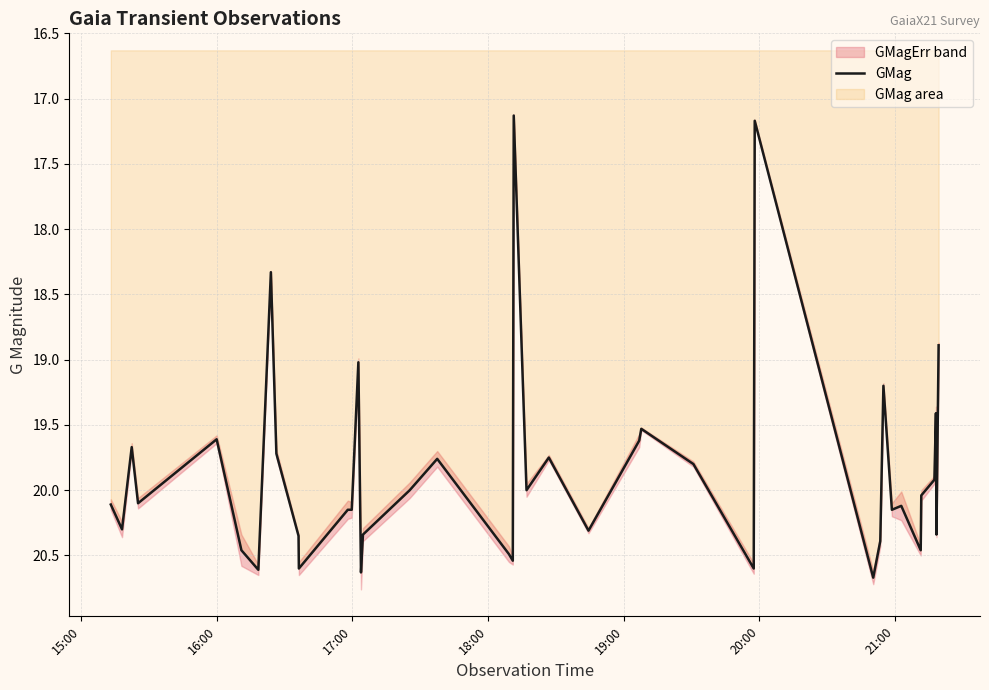

What is the maximum value shown in the chart?

20.7